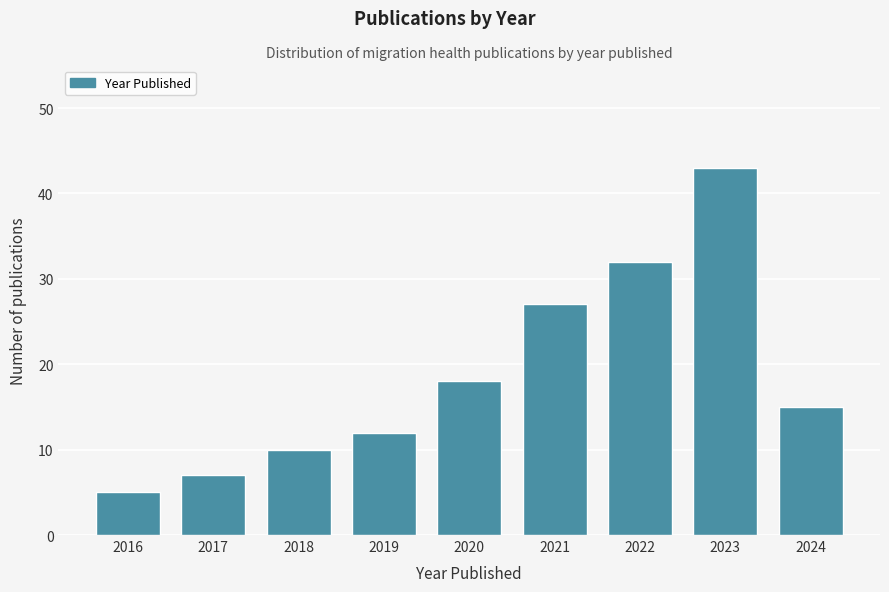

Reading left to right, transcribe all the data shown in this chart.

2016=5	2017=7	2018=10	2019=12	2020=18	2021=27	2022=32	2023=43	2024=15